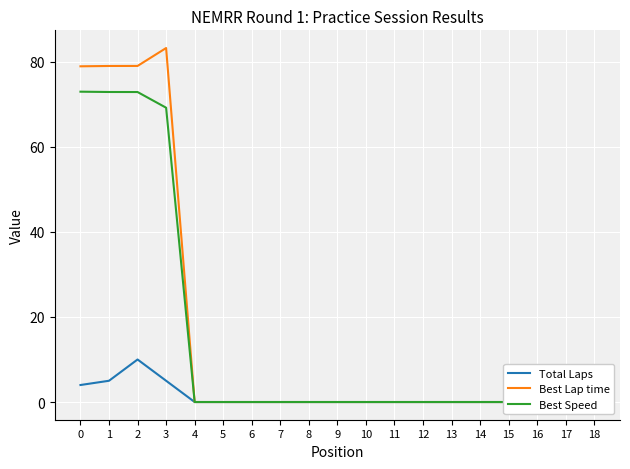

Which has a higher value, 17 or 8?

17